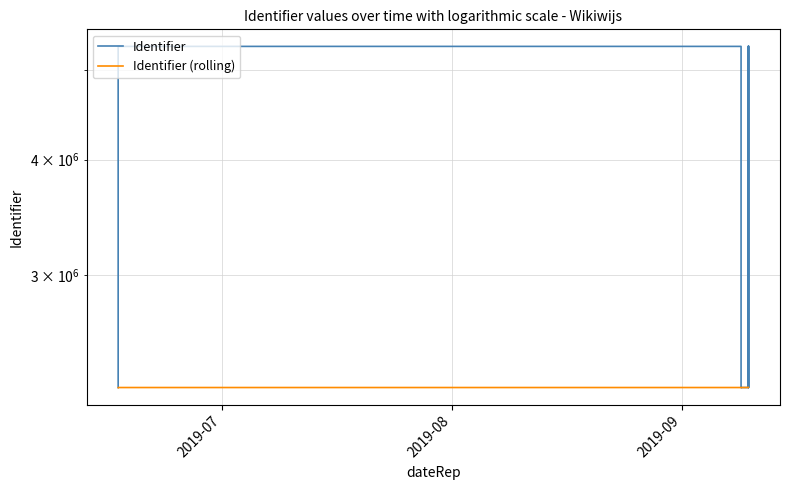

At which category does the chart reach its minimum across all series?

2019-07